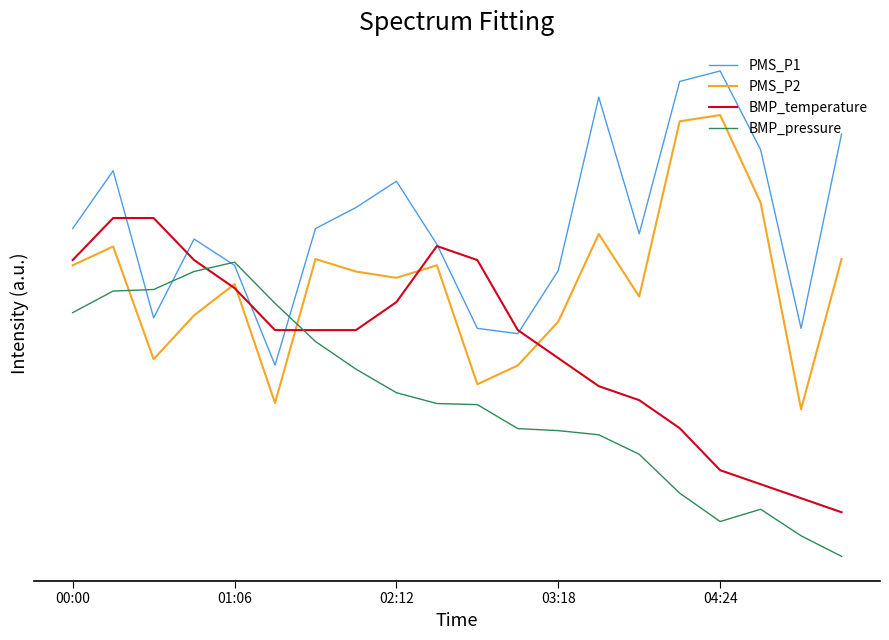

Which category has the highest value in the PMS_P2 series?

04:24